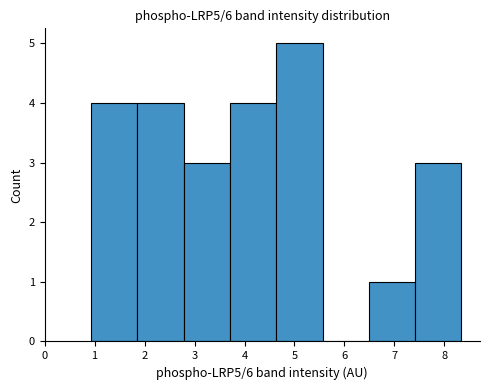

Reading left to right, transcribe this chart: for each bar, give the range it covers on the x-axis and its height. Neither the bar edges nor the heights are printed on the chart, so give them approximately, as read against the axes.

0.9 to 1.9: 4
1.9 to 2.8: 4
2.8 to 3.7: 3
3.7 to 4.6: 4
4.6 to 5.6: 5
5.6 to 6.5: 0
6.5 to 7.4: 1
7.4 to 8.3: 3